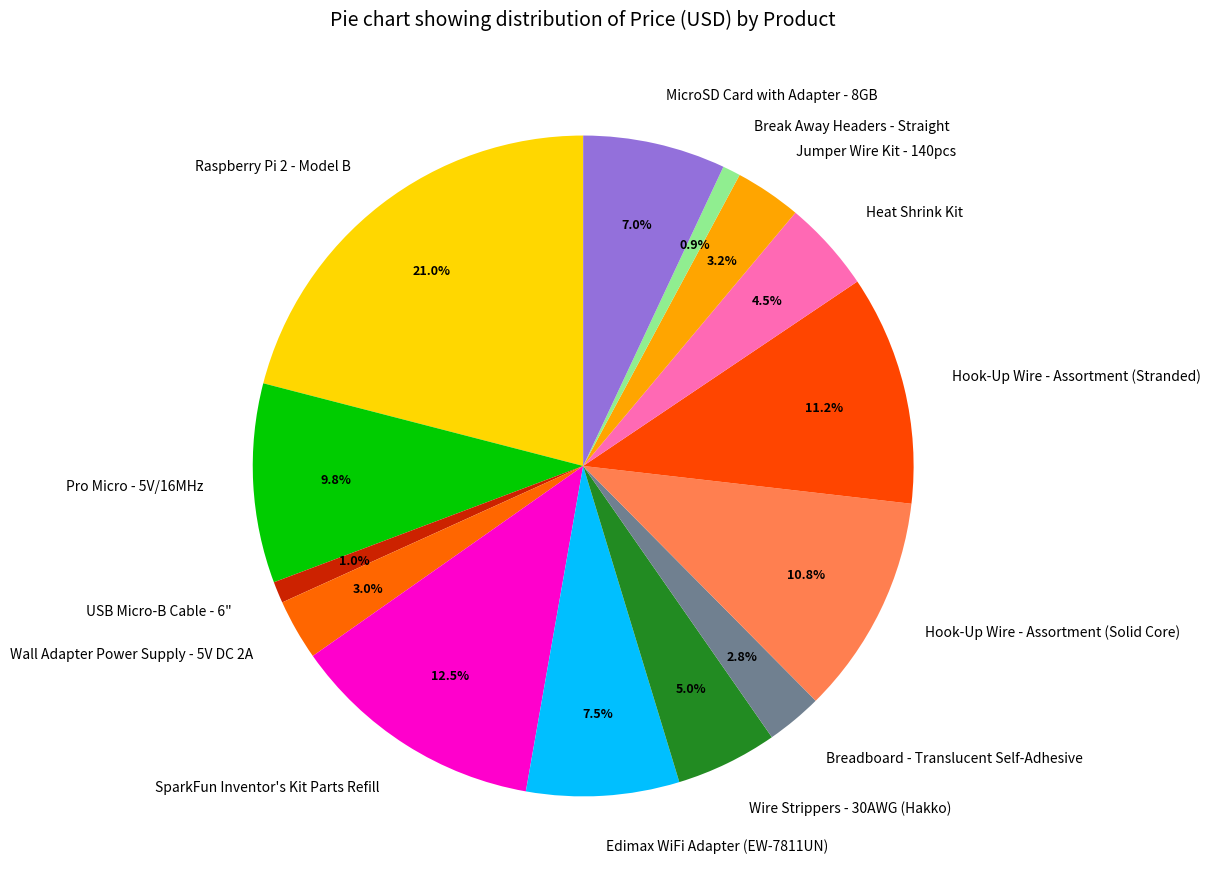

To the nearest percent, what is the difference between the largest and smallest slice percentages?

20%